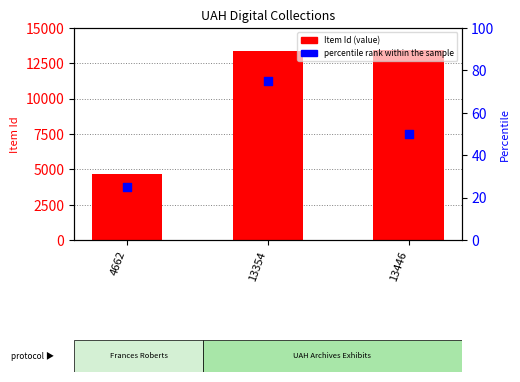

Which series has the largest Y range (max minus min)?

Item Id